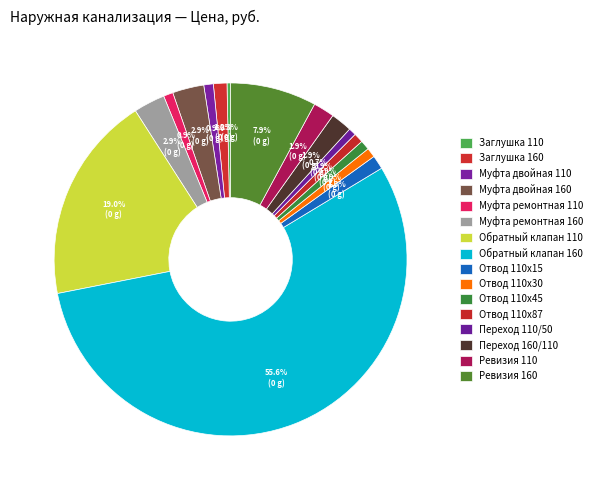

Rank the categories by value from lowest to highest.

Заглушка 110, Переход 110/50, Муфта двойная 110, Муфта ремонтная 110, Отвод 110х30, Отвод 110х45, Отвод 110х87, Заглушка 160, Отвод 110х15, Переход 160/110, Ревизия 110, Муфта двойная 160, Муфта ремонтная 160, Ревизия 160, Обратный клапан 110, Обратный клапан 160